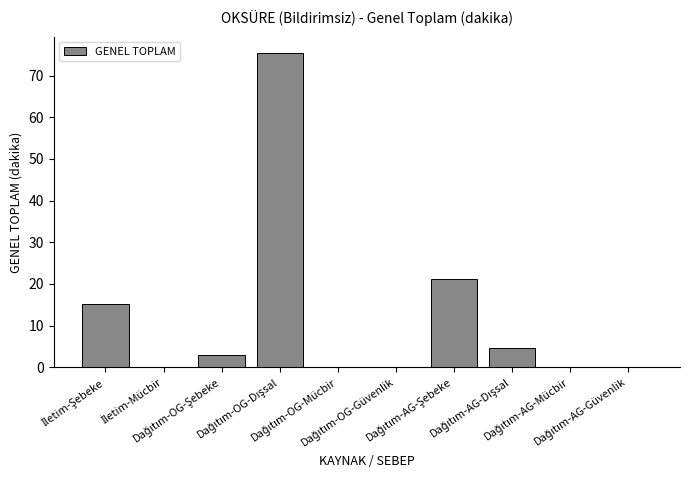

What is the sum of all values?

119.6